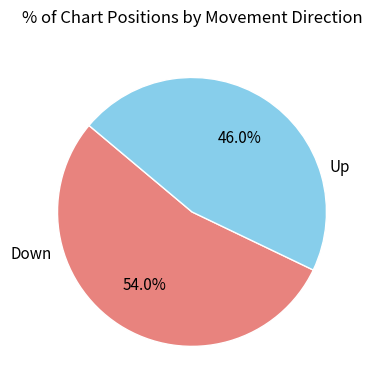

Does any single category account for the majority?

Yes